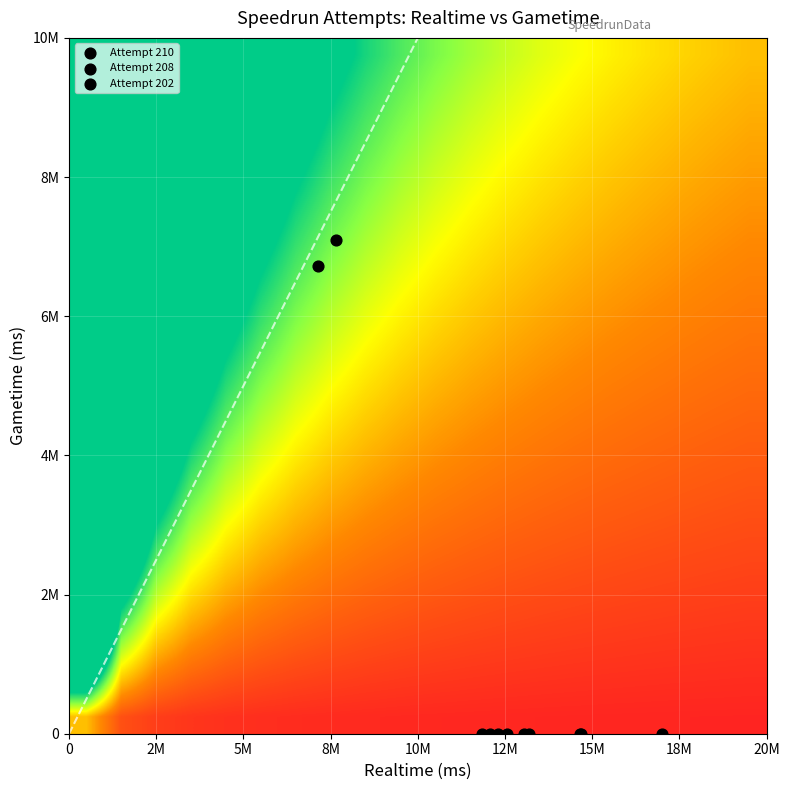

At which category is the sum across all series the highest?

realtime